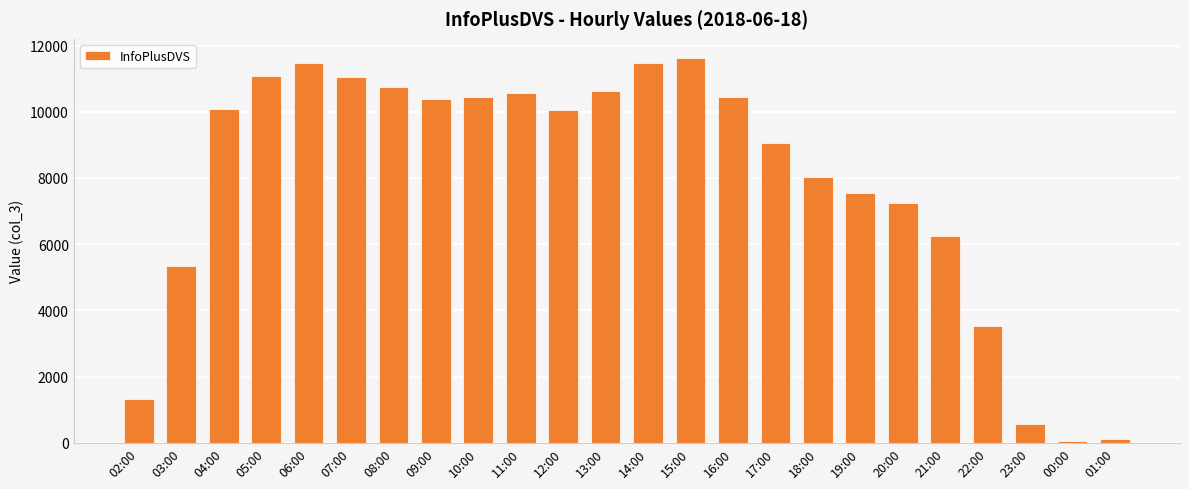

What is the maximum value shown in the chart?

11622